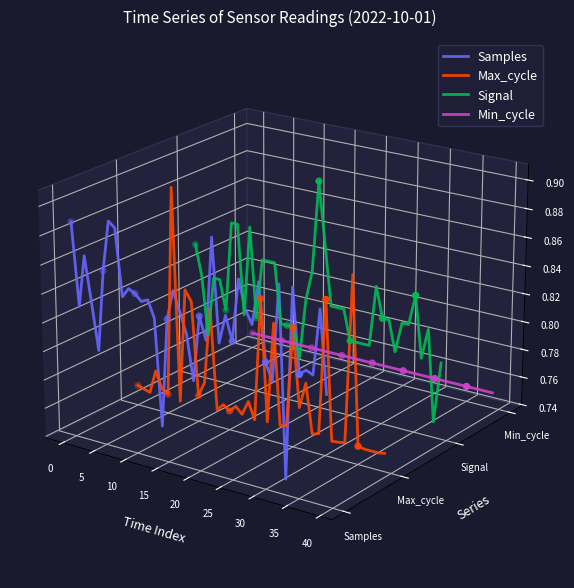

Which series reaches the maximum Y coordinate?

Signal